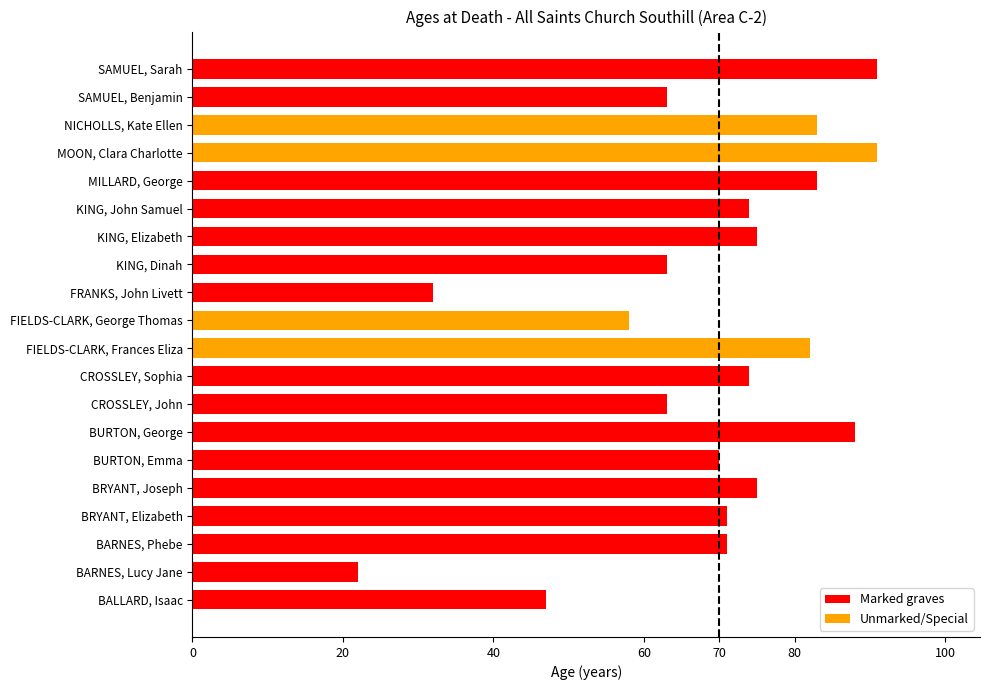

What is the maximum value shown in the chart?

91